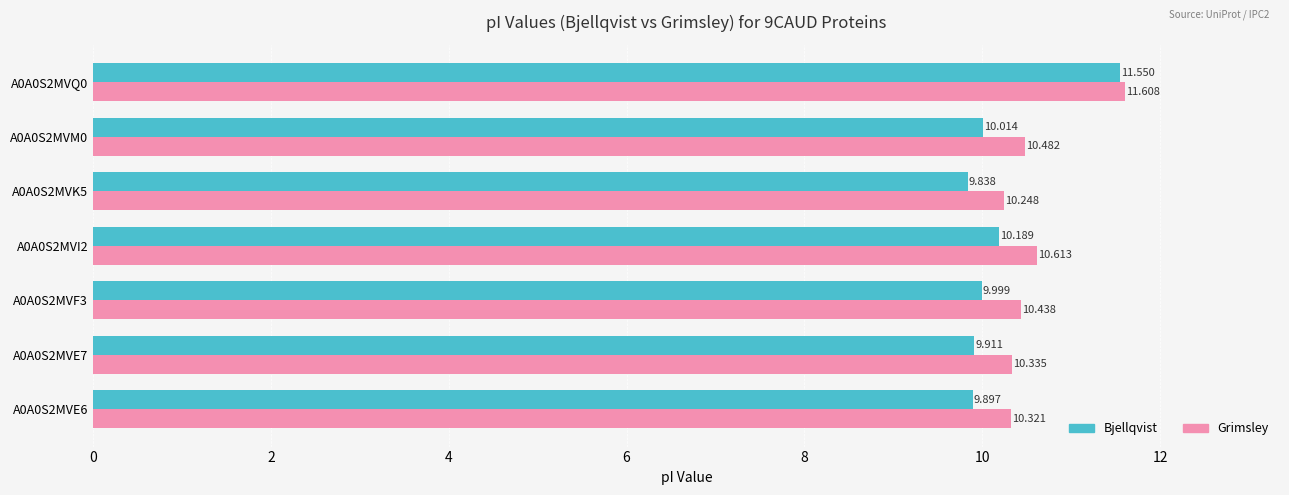

Which series has the widest spread of values?

Bjellqvist